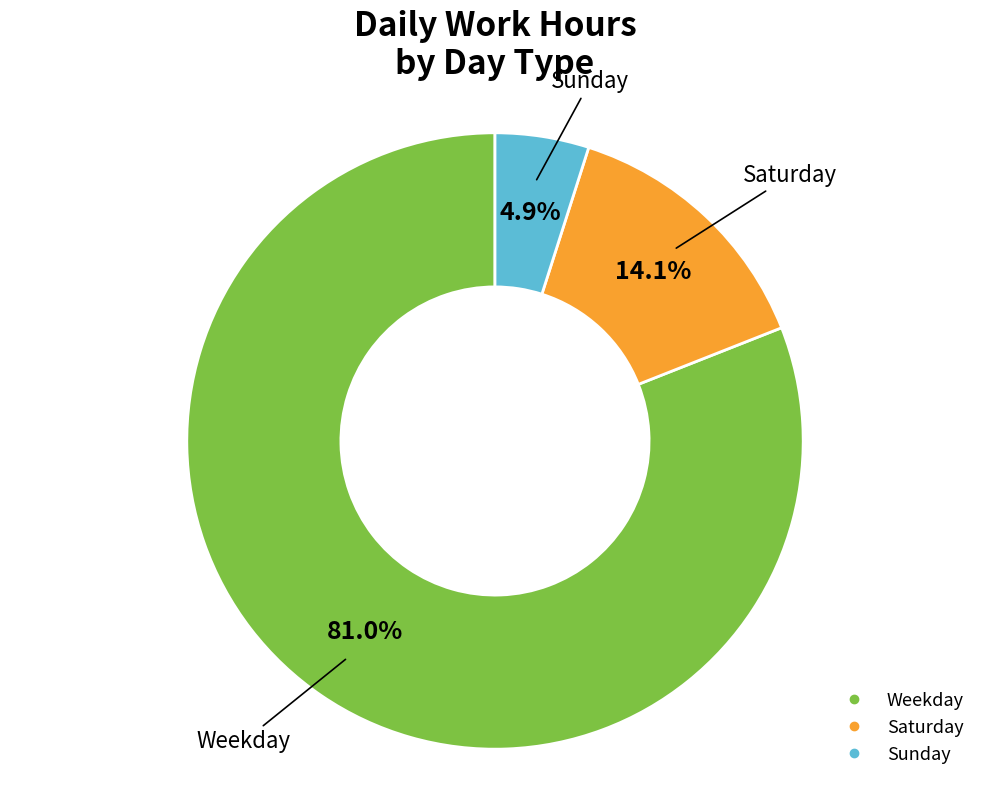

Is there a majority slice in this chart?

Yes